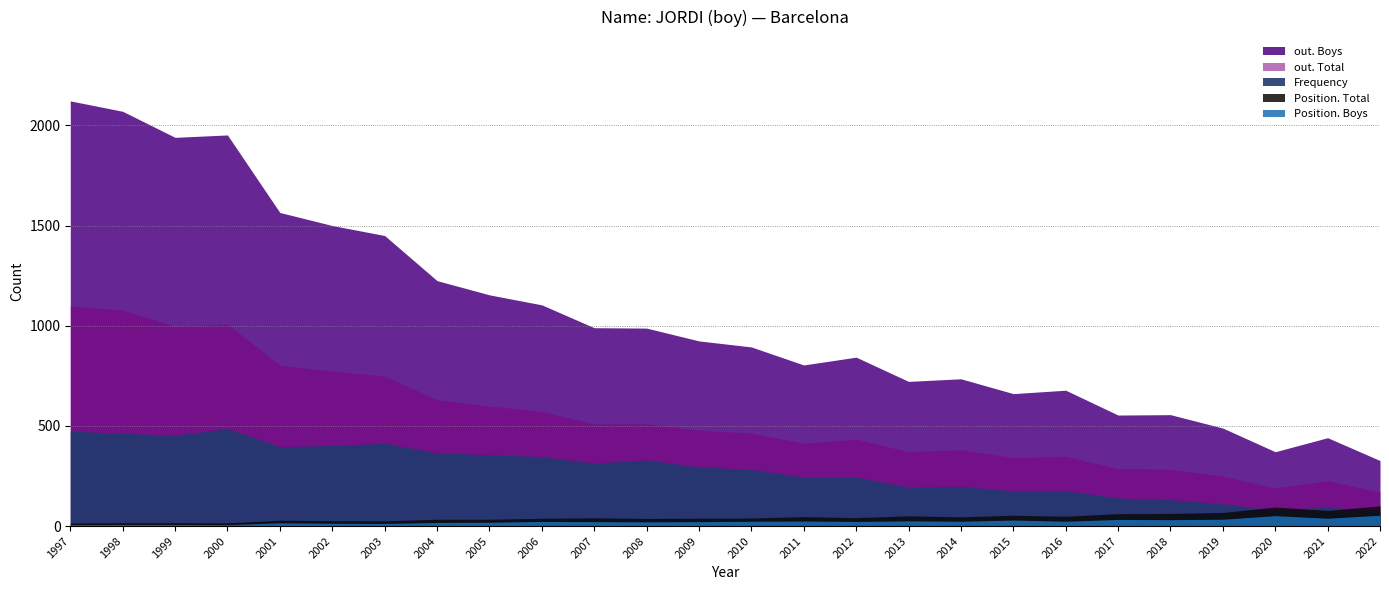

What is the greatest value displayed?

2122